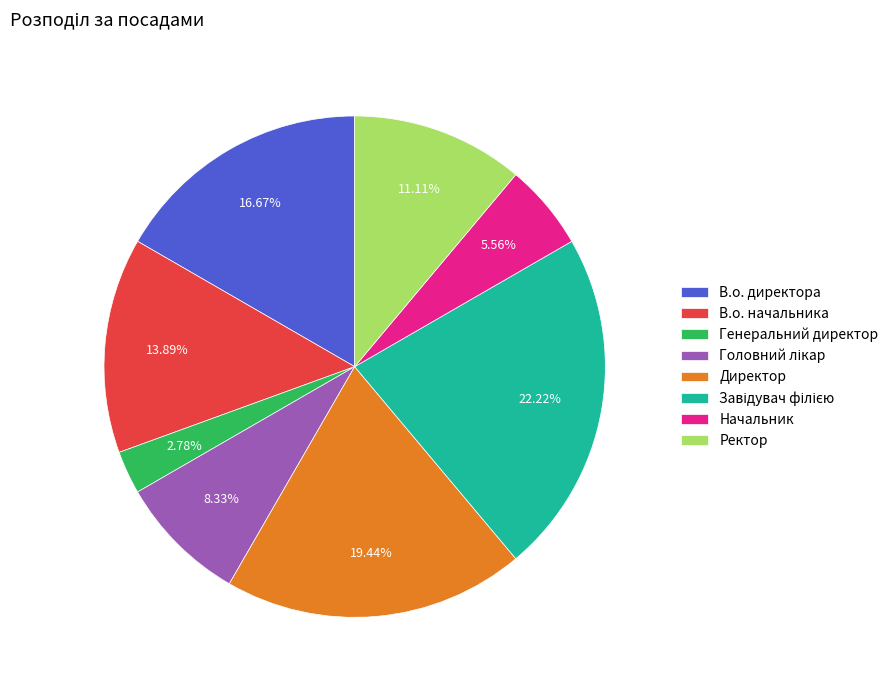

To the nearest percent, what portion does Генеральний директор represent?

3%